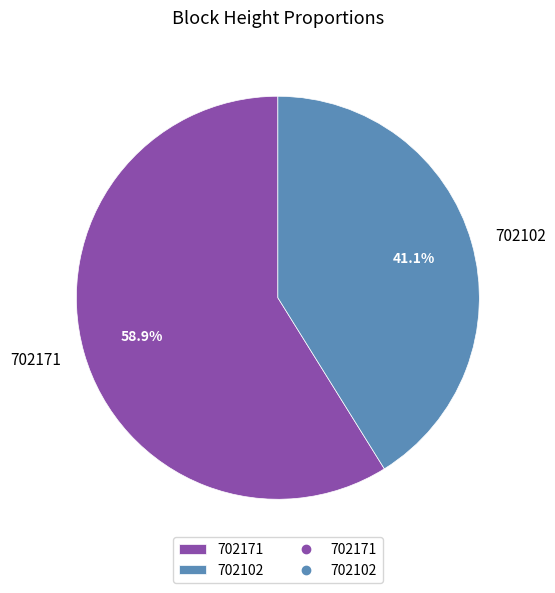

True or false: 702171 accounts for 59% of the total.

True